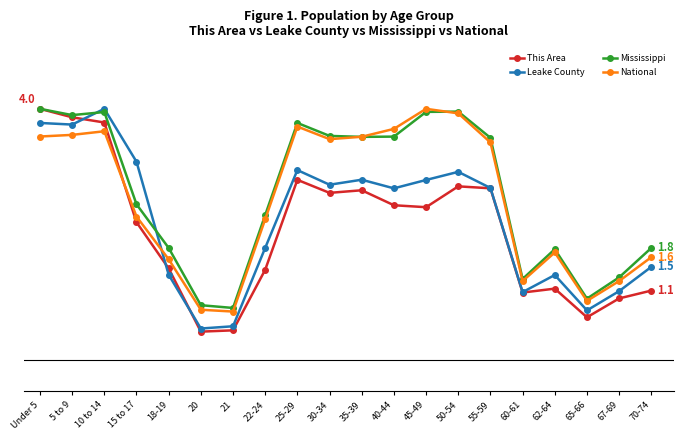

What is the label of the 17th point from the left?

62-64